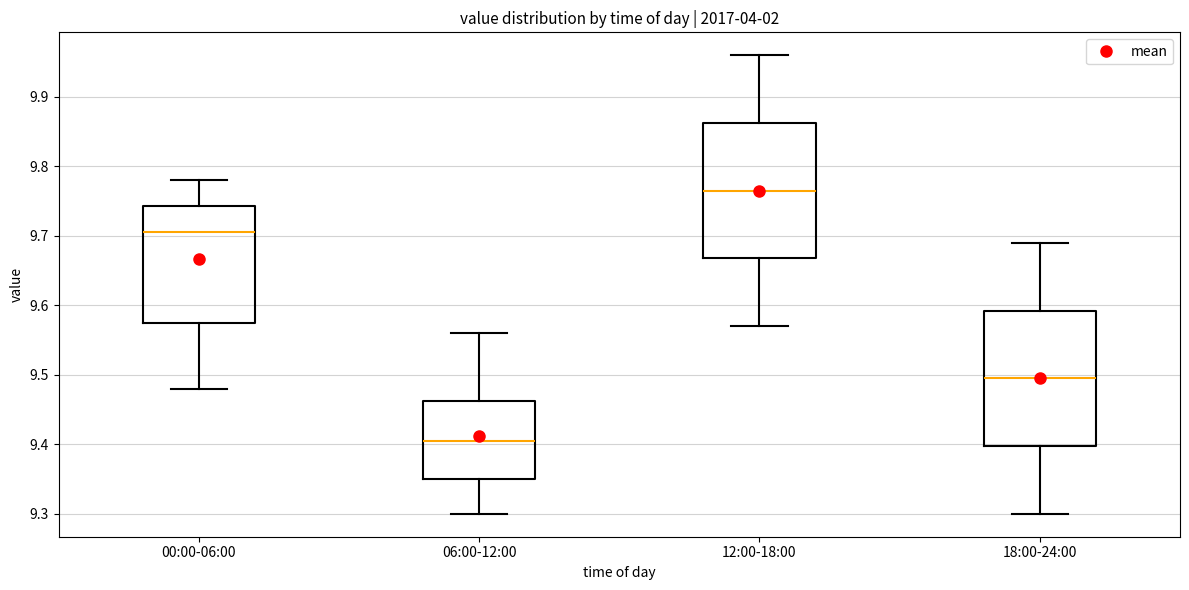

Where does the lower whisker of the box for 18:00-24:00 end on the y-axis? The values are not printed on the chart, so give them approximately, as read against the axis.

9.30